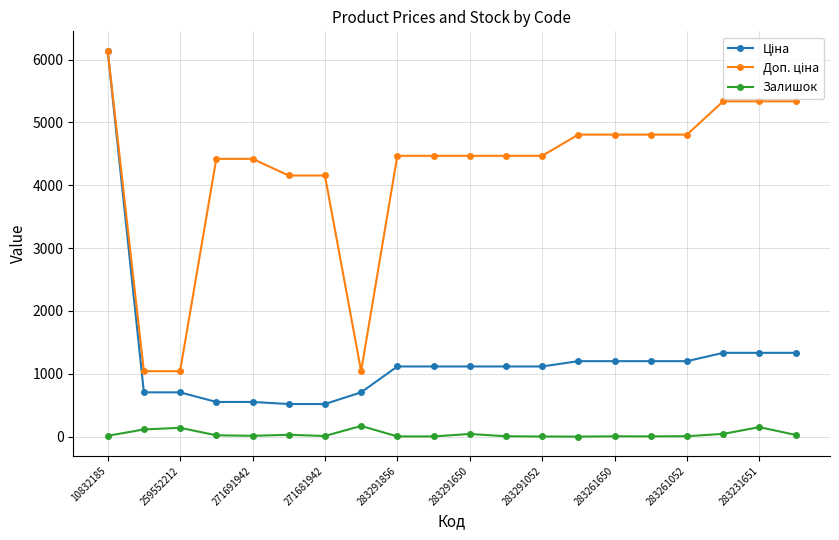

Count the number of categories in the chart.

20